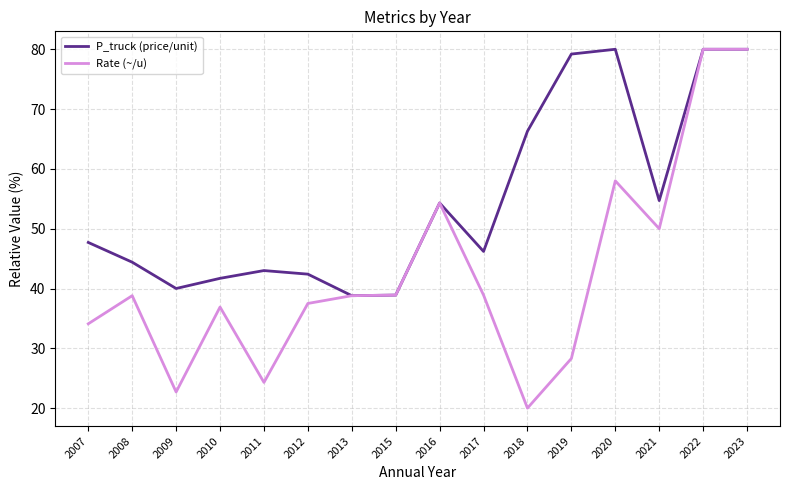

At how many categories does at least one series exceed 57?

5